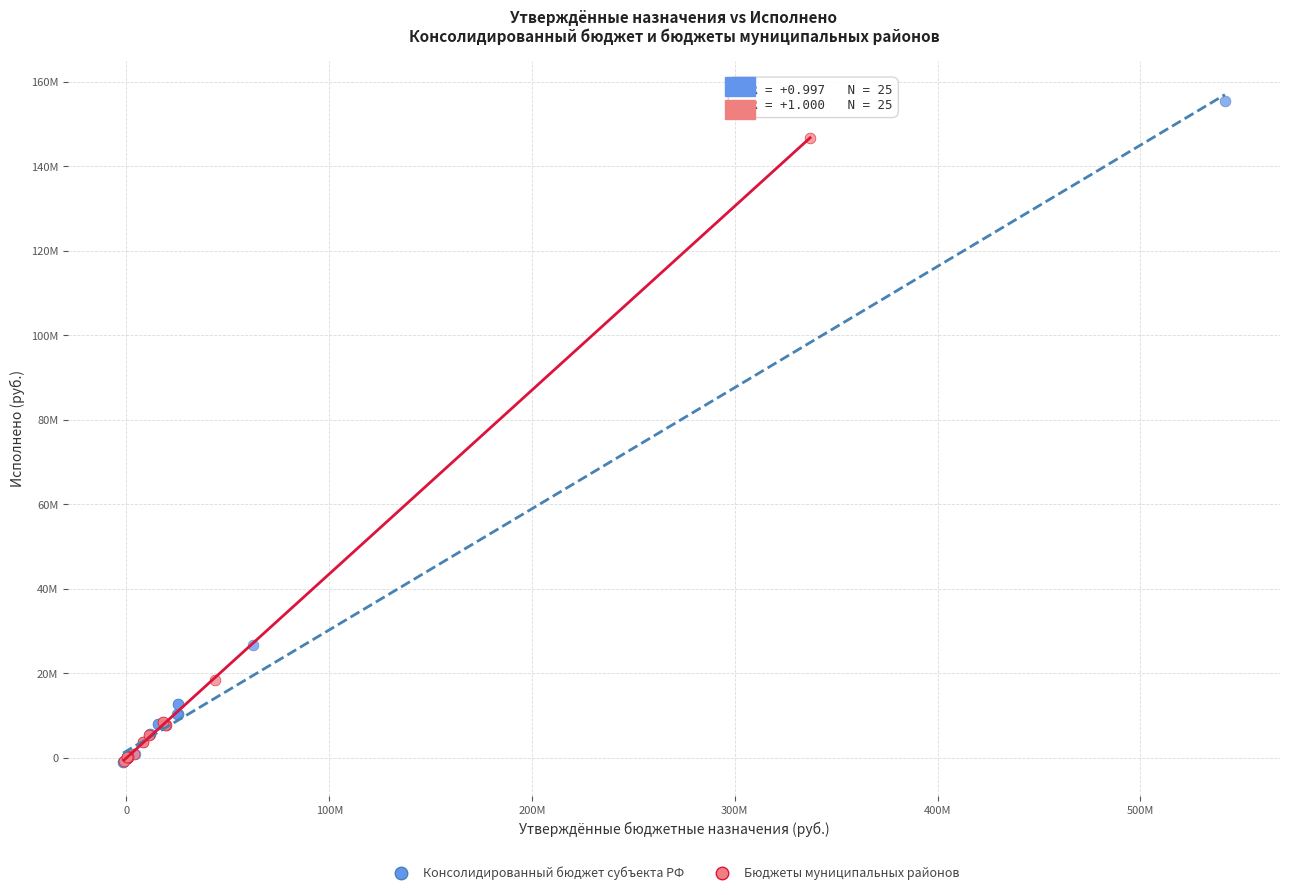

What are all the series names shown in the legend?

Консолидированный бюджет субъекта РФ, Бюджеты муниципальных районов